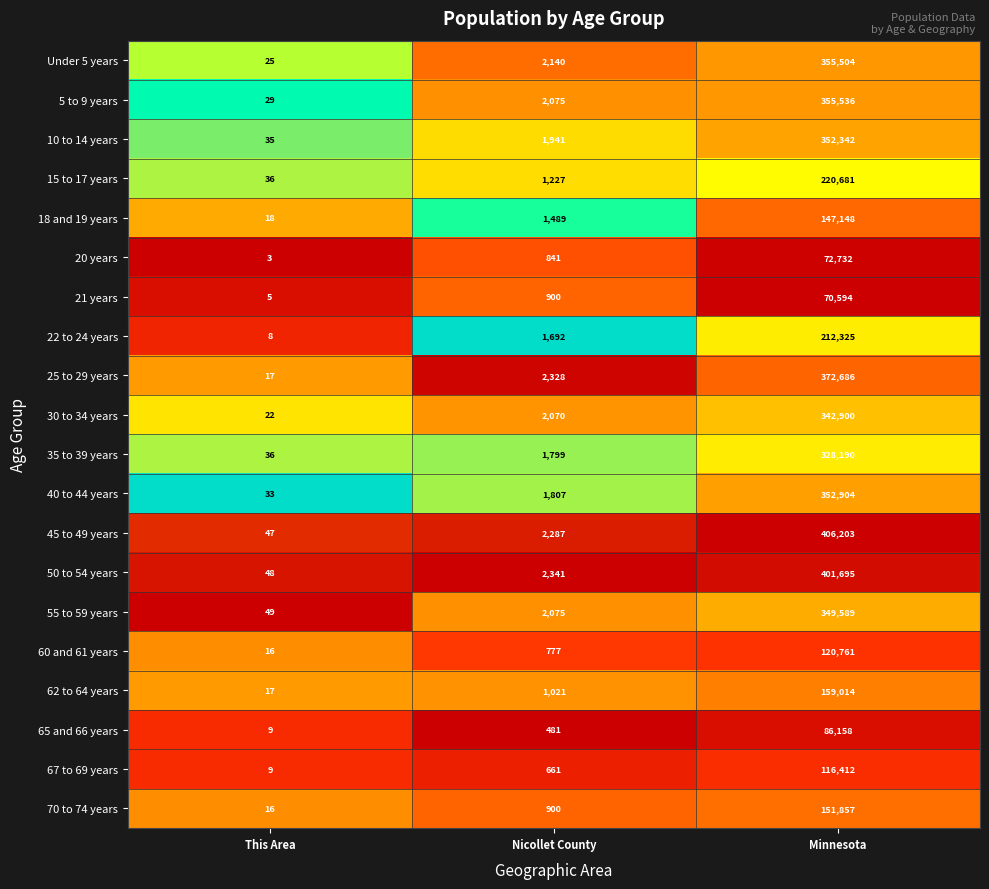

At which category is the sum across all series the highest?

Minnesota